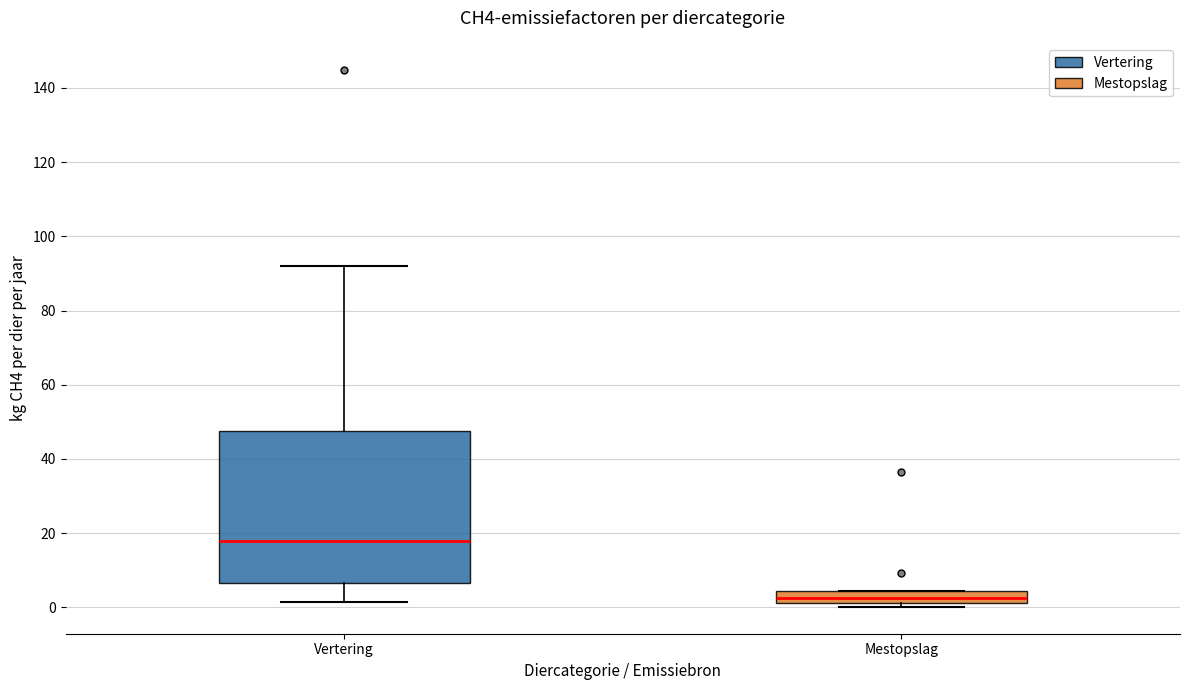

Reading left to right, read every box against the y-axis: the position of its median line, the range the box covers, and the ends of its whiskers. The values are not printed on the chart, so give them approximately, as read against the axis.

Vertering: median 18, box 6 to 48, whiskers 2 to 92
Mestopslag: median 2 (inside the box), box 2 to 4, whiskers 0 to 4